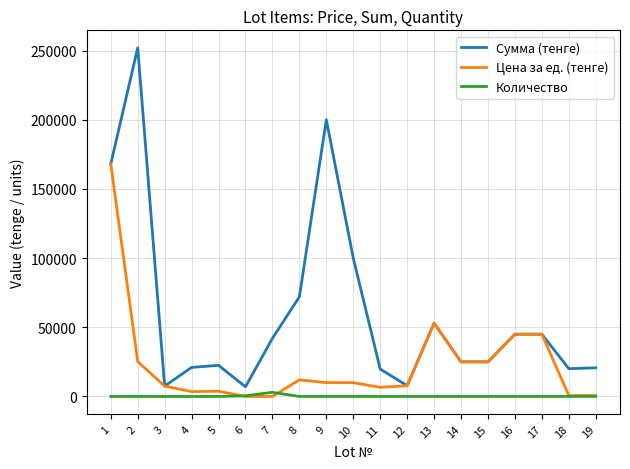

What are all the series names shown in the legend?

Сумма (тенге), Цена за ед. (тенге), Количество